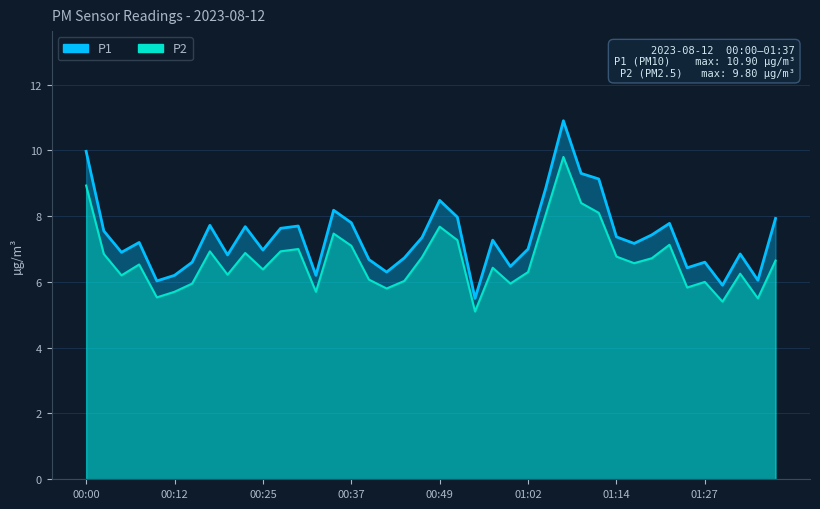

True or false: P2 and P1 cross at least once.

False